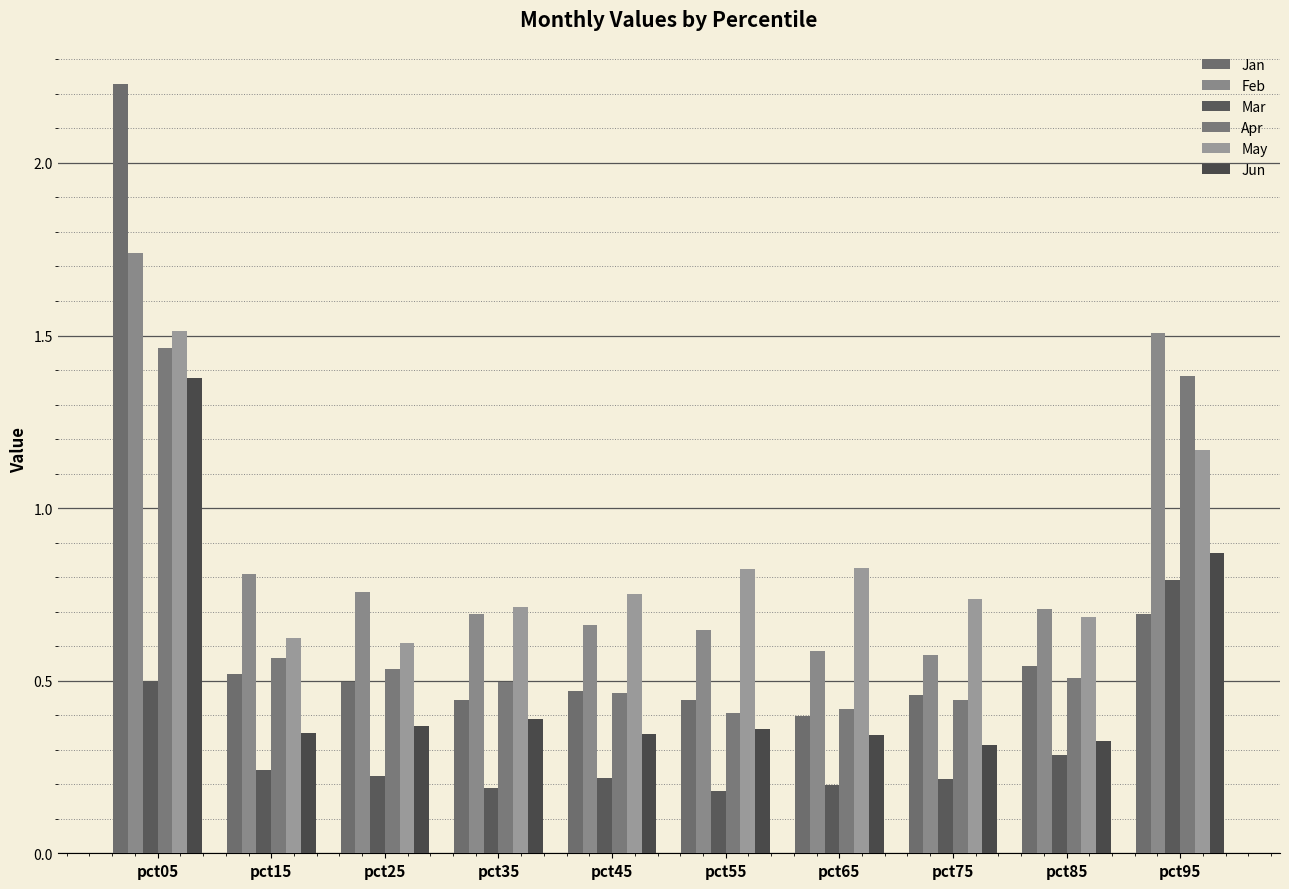

Are the bars horizontal?

No